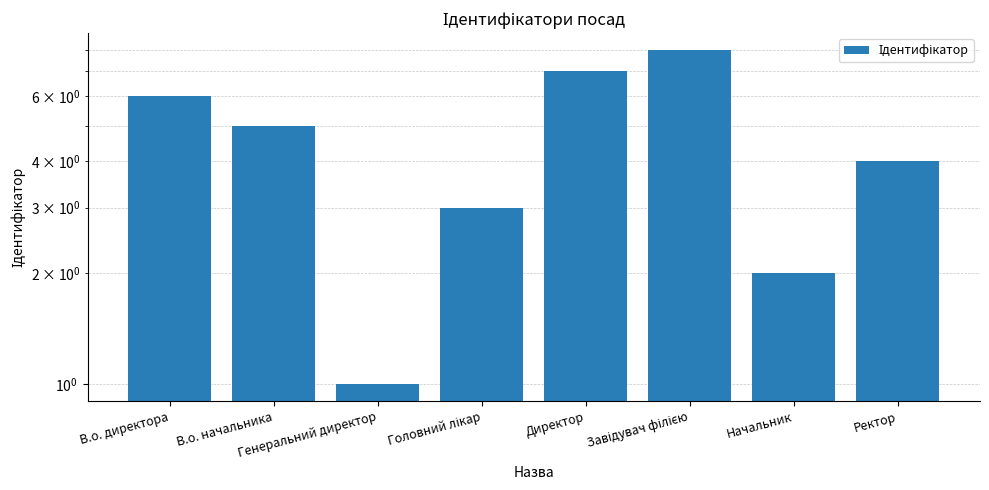

Read the value at В.о. начальника.

5